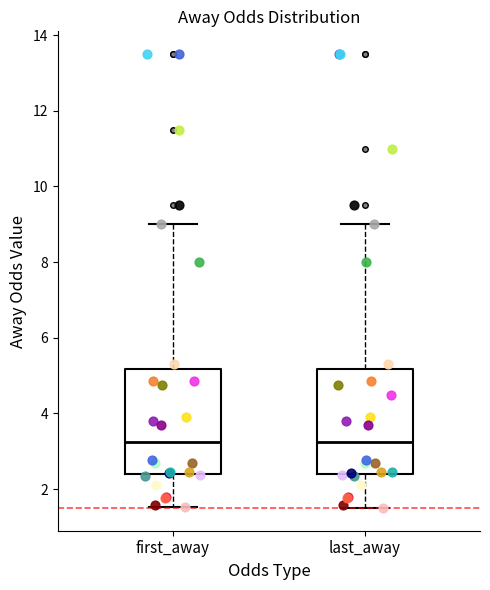

Reading left to right, read every box against the y-axis: the position of its median line, the range the box covers, and the ends of its whiskers. The values are not printed on the chart, so give them approximately, as read against the axis.

first_away: median 3.2, box 2.4 to 5.2, whiskers 1.6 to 9.0
last_away: median 3.2, box 2.4 to 5.2, whiskers 1.6 to 9.0